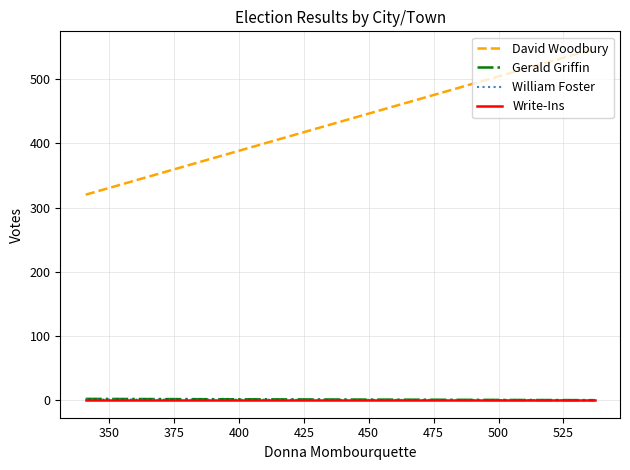

Is it true that Gerald Griffin equals 1 at 325?

False